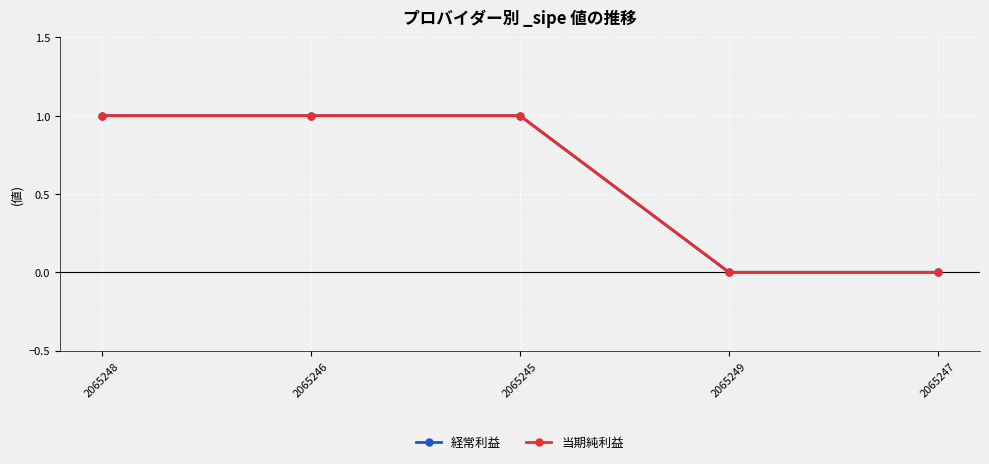

Count the 経常利益 values in the range 0 to 1.

5